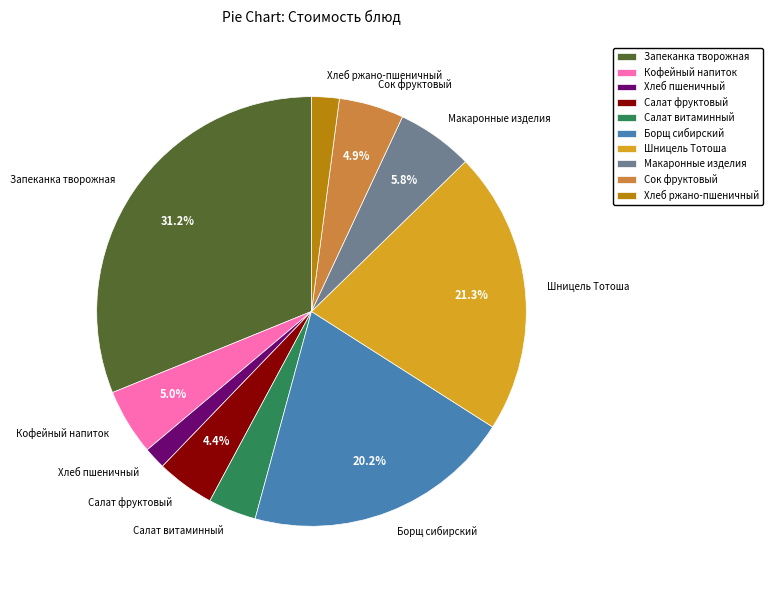

Count the number of slices in the pie.

10